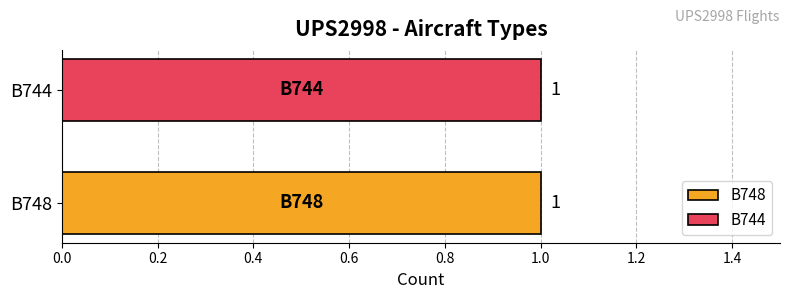

The B744 series shows 0 at B748. True or false?

True